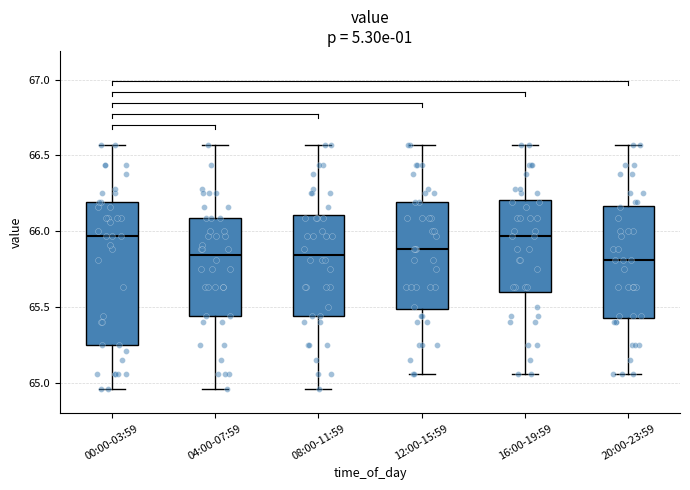

Reading left to right, transcribe this box plot: for each box, give where its median line is, the range the box spans, and where its two whiskers end, as read against the y-axis. The values are not printed on the chart, so give them approximately, as read against the axis.

00:00-03:59: median 65.95, box 65.25 to 66.20, whiskers 64.95 to 66.55
04:00-07:59: median 65.85, box 65.45 to 66.10, whiskers 64.95 to 66.55
08:00-11:59: median 65.85, box 65.45 to 66.10, whiskers 64.95 to 66.55
12:00-15:59: median 65.90, box 65.50 to 66.20, whiskers 65.05 to 66.55
16:00-19:59: median 65.95, box 65.60 to 66.20, whiskers 65.05 to 66.55
20:00-23:59: median 65.80, box 65.45 to 66.15, whiskers 65.05 to 66.55